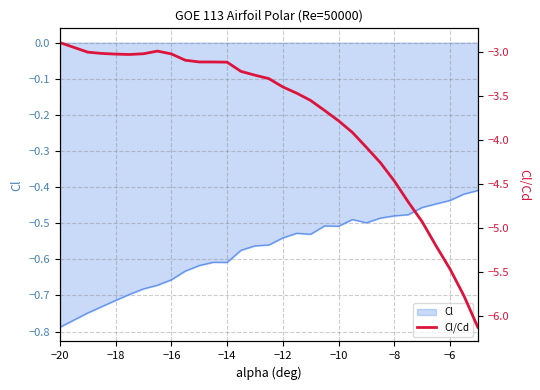

What is the minimum value shown in the chart?

-6.1